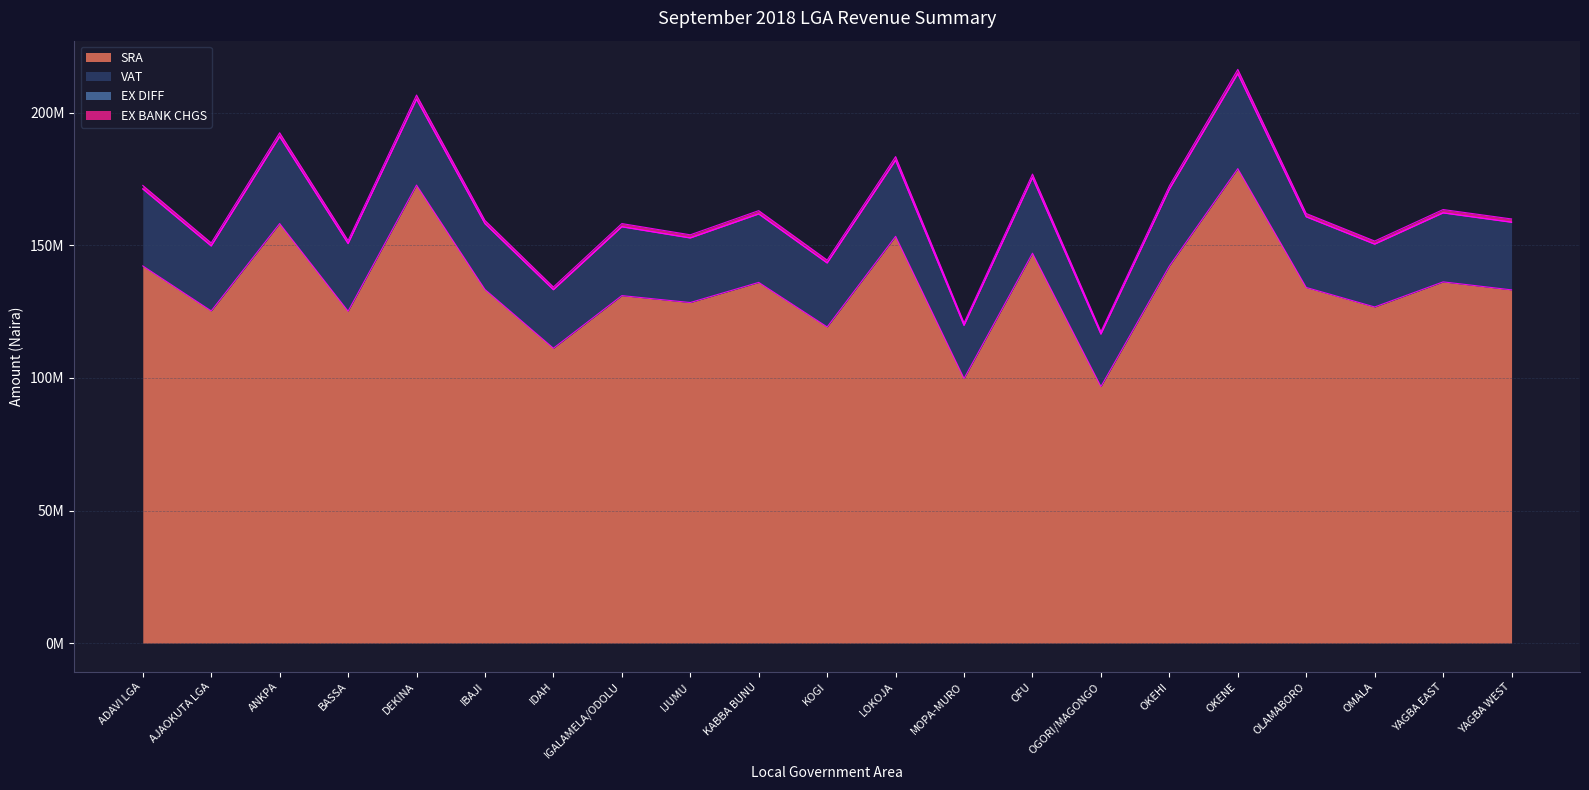

The SRA series shows 90086945.3 at YAGBA EAST. True or false?

False